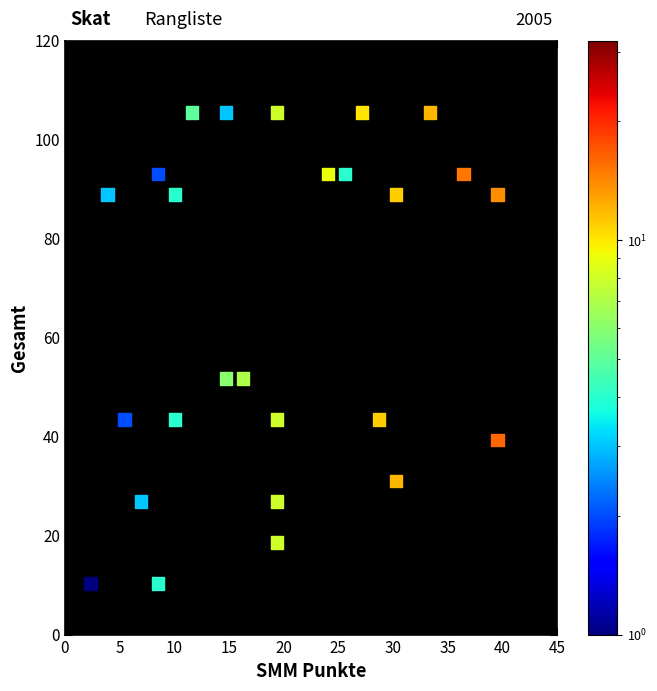

What is the range of Y values (max minus min)?

95.2